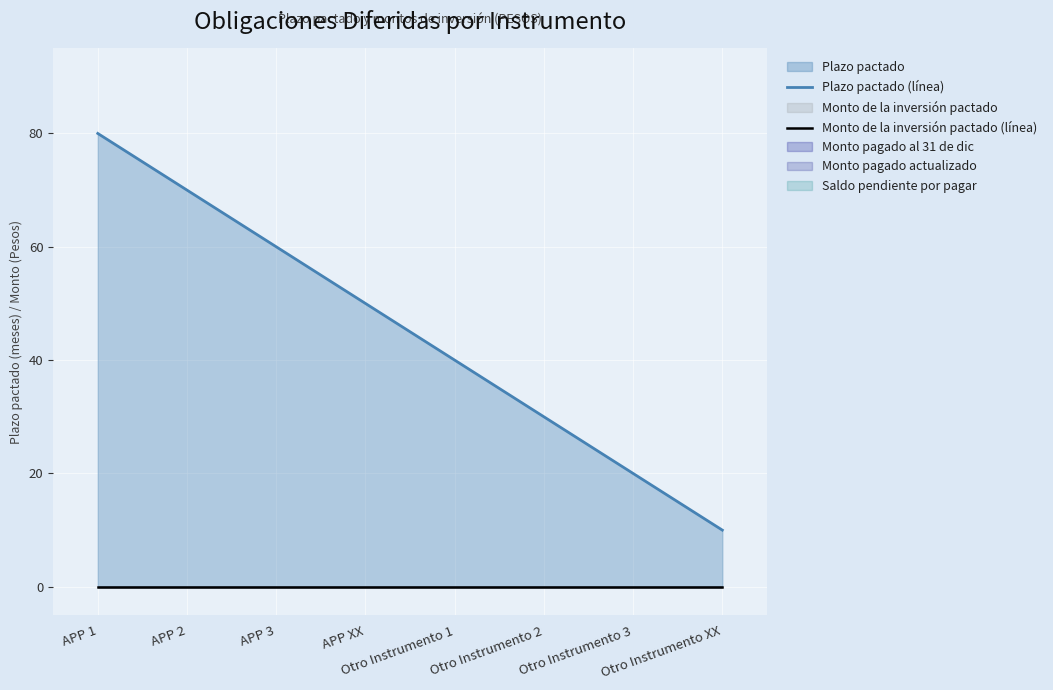

Is the value of Plazo pactado (línea) at APP 3 greater than the value of Monto de la inversión pactado (línea) at Otro Instrumento 2?

Yes